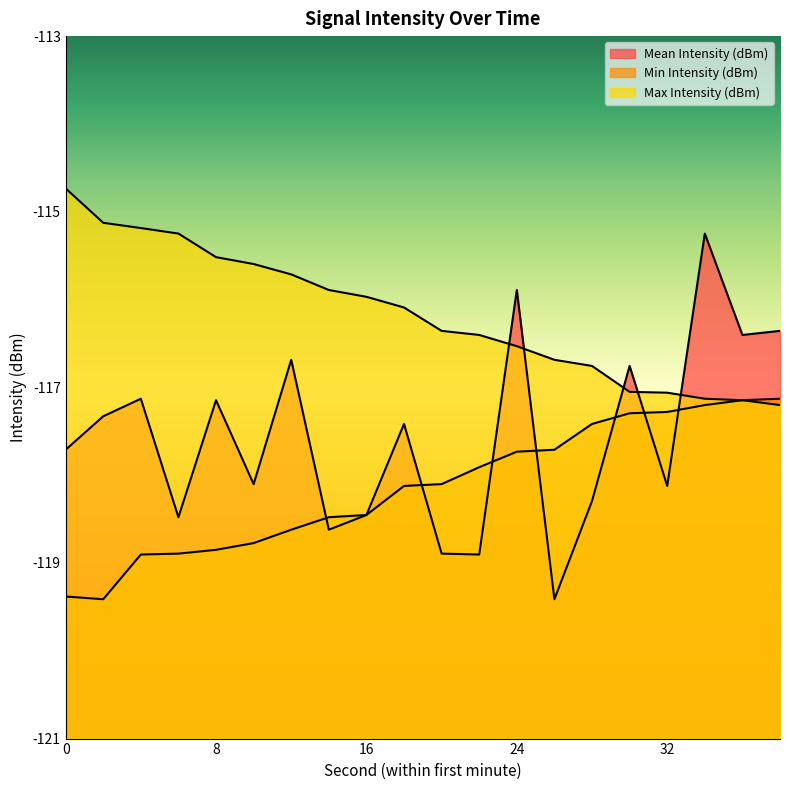

Which series has the largest range (max minus min)?

Mean Intensity (dBm)